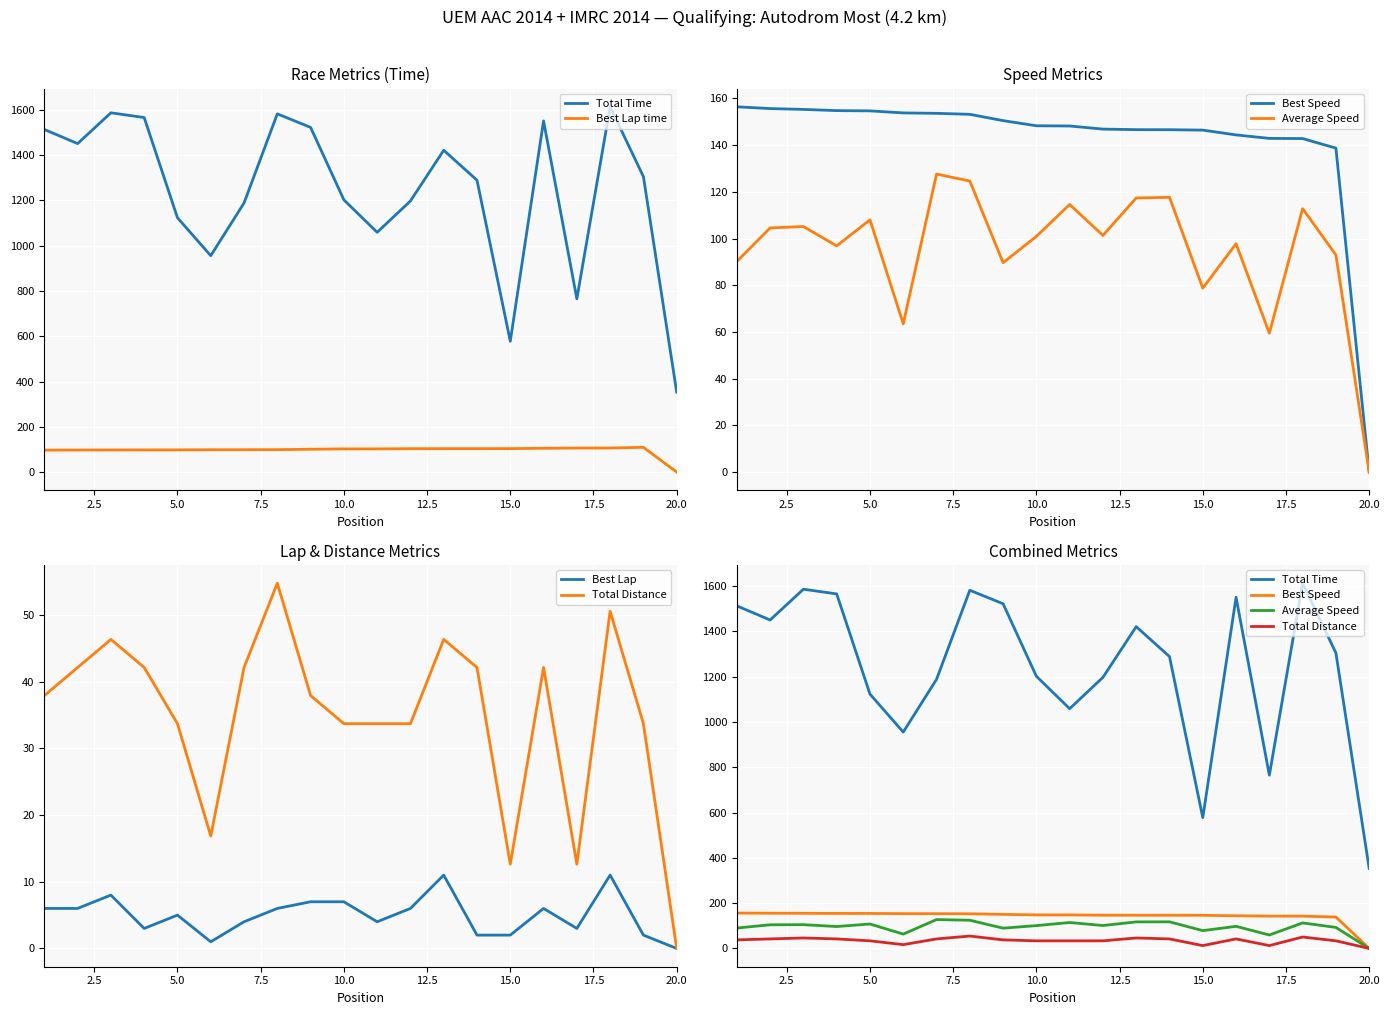

True or false: Best Lap time and Best Speed cross at least once.

False